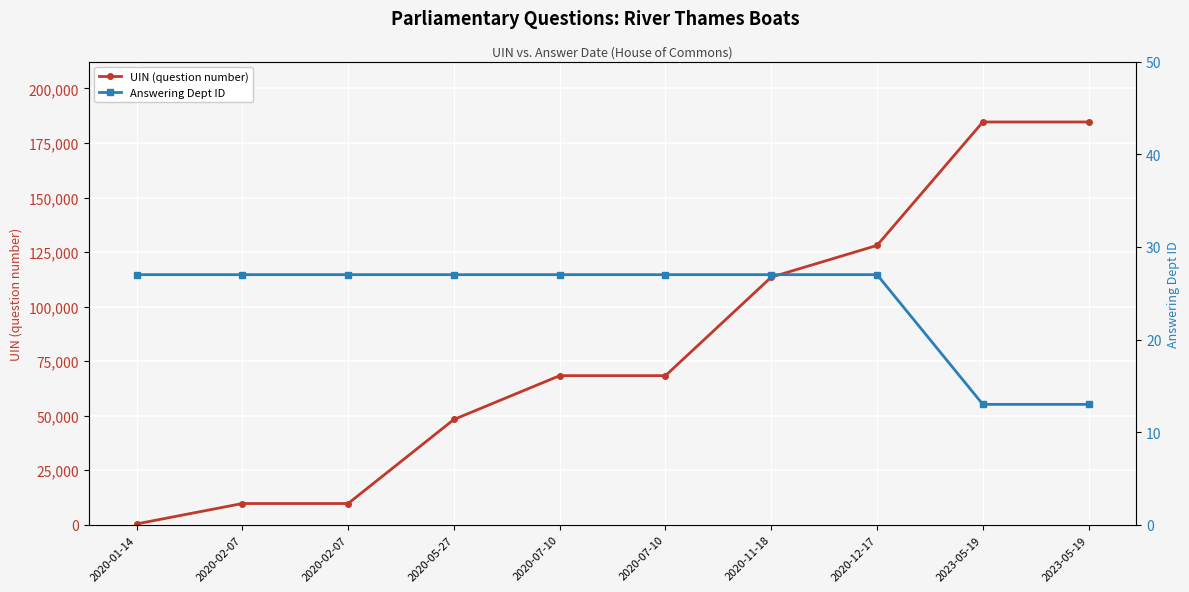

What is the spread (max minus min) of values at 2020-07-10?

68330